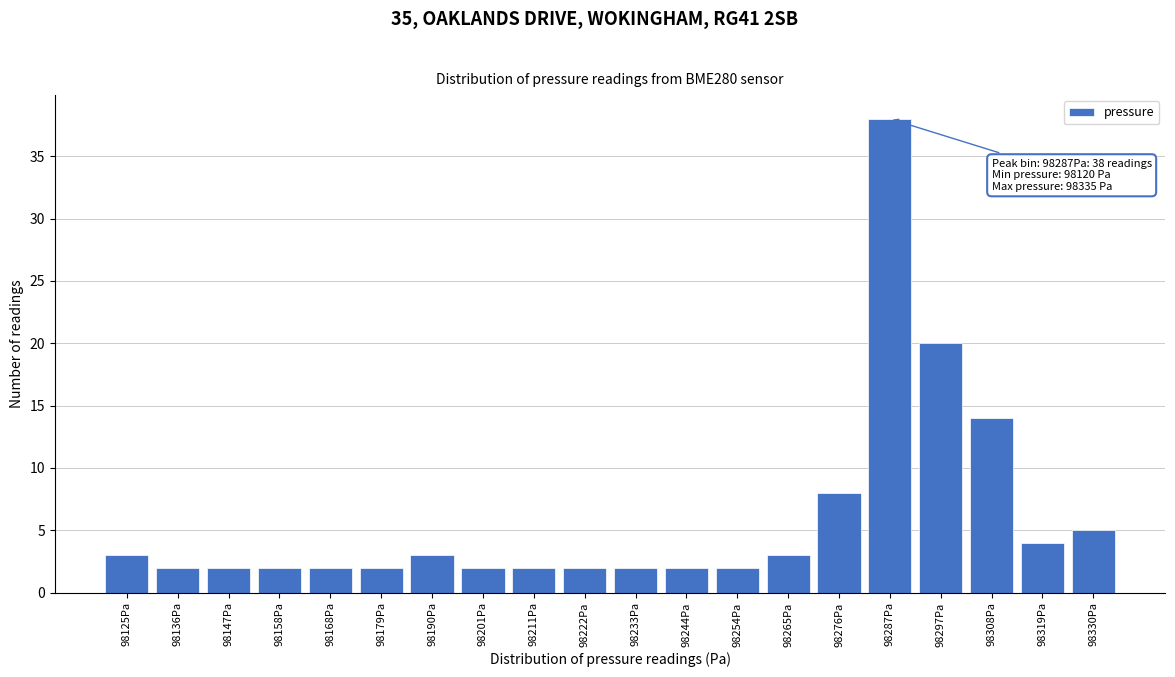

Reading left to right, extract all data points from this chart.

3	2	2	2	2	2	3	2	2	2	2	2	2	3	8	38	20	14	4	5